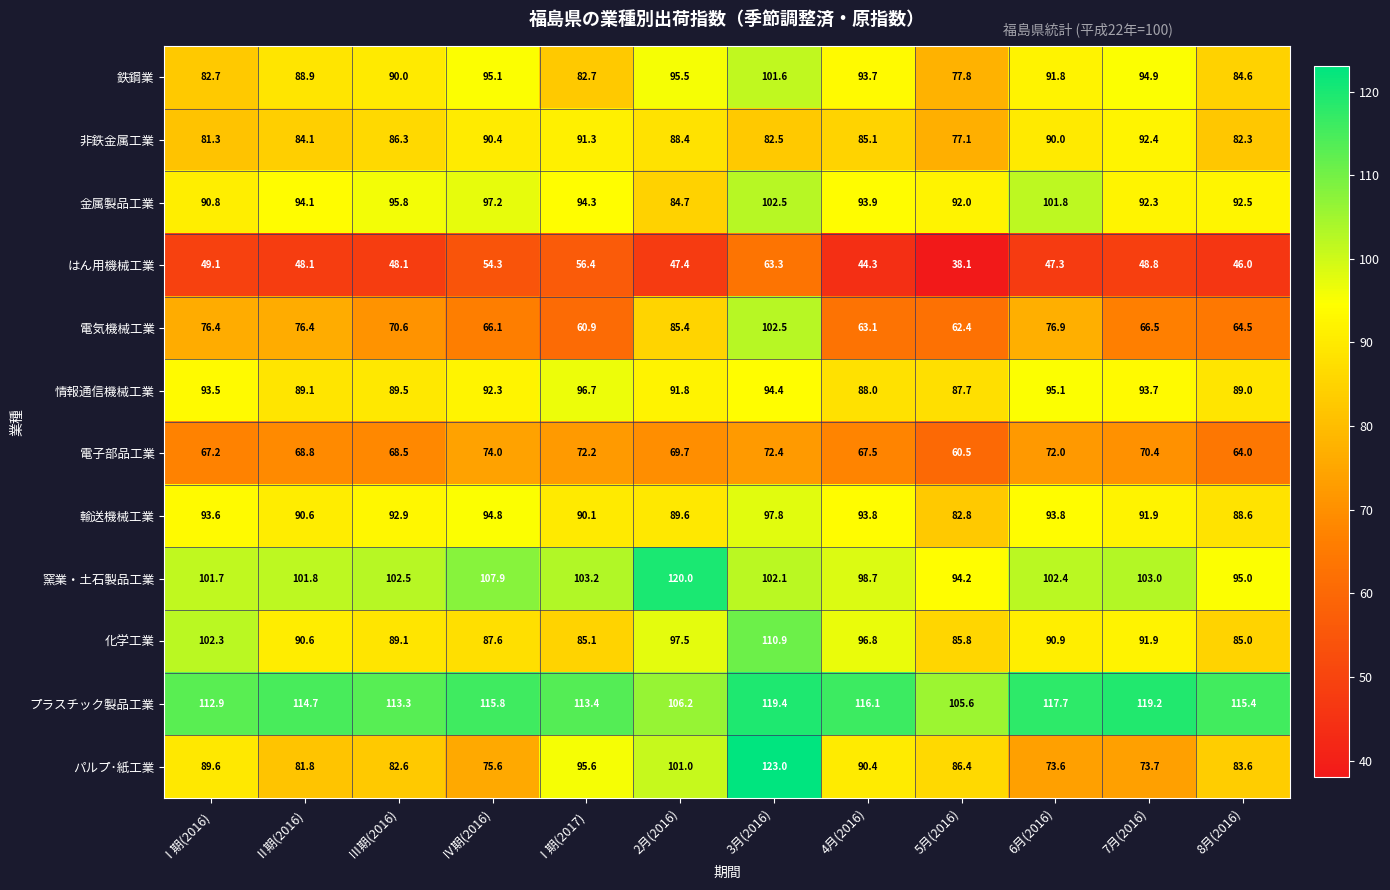

Which series has the largest total across all categories?

プラスチック製品工業